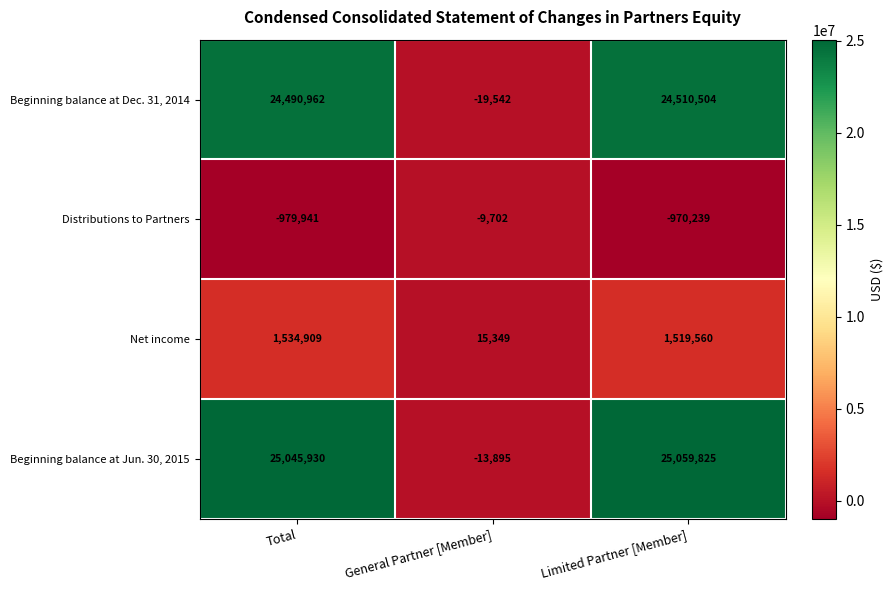

What is the average value of the Beginning balance at Jun. 30, 2015 series?

16697287